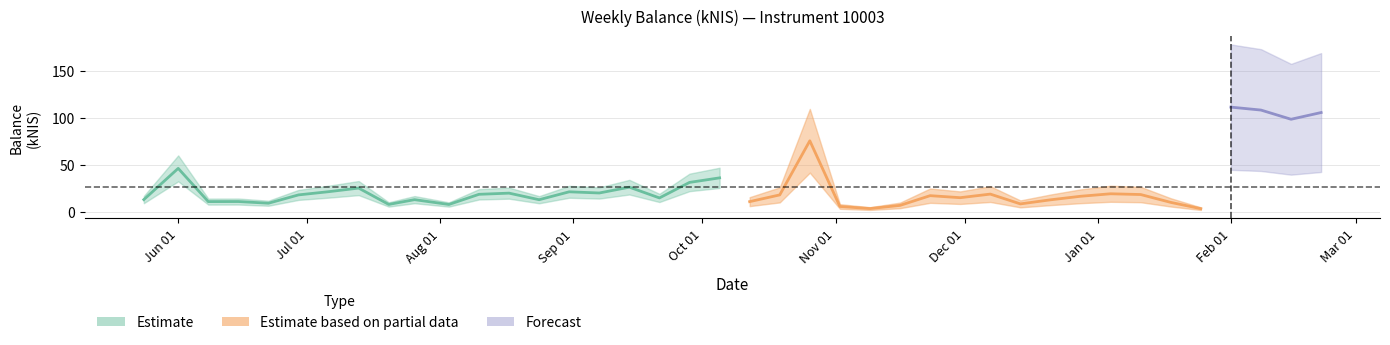

What is the difference between the maximum and minimum values?

108.3